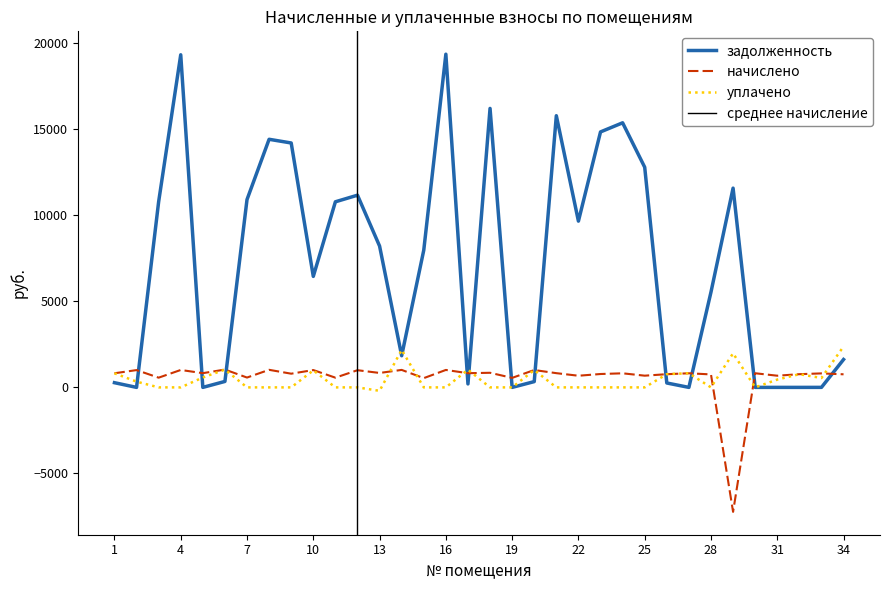

How many positive values does the начислено series have?

33